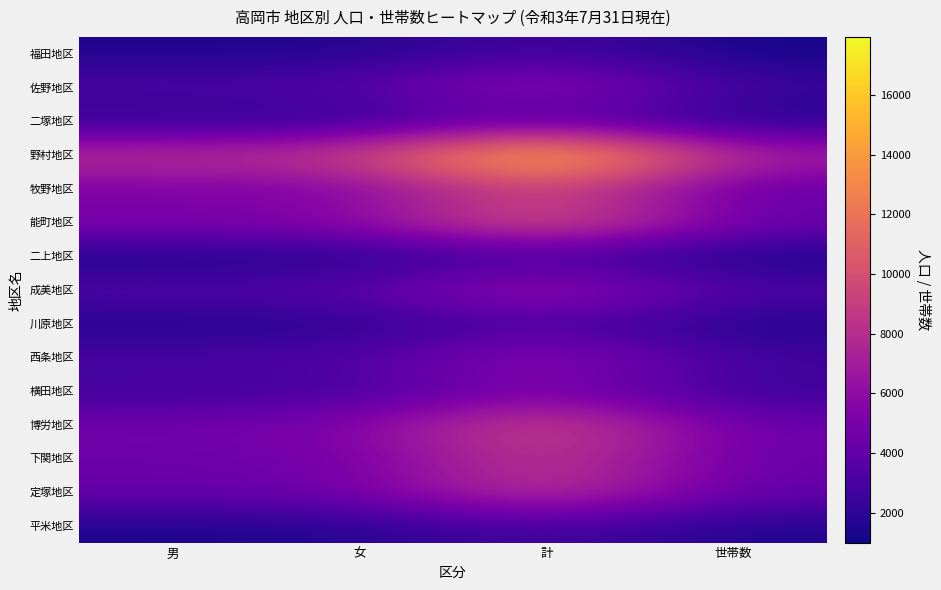

Count the number of data series in this chart.

15